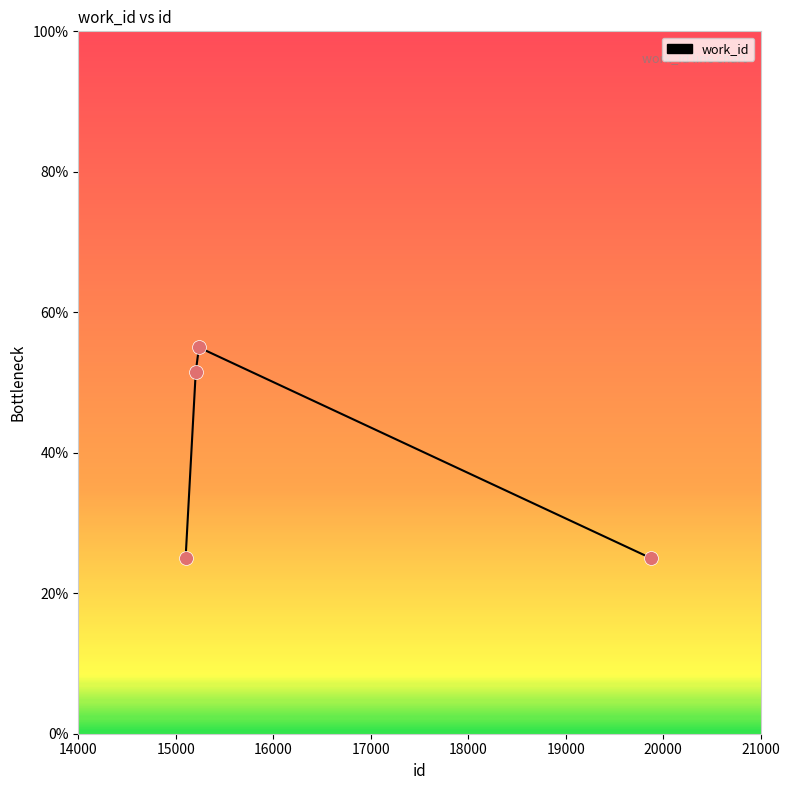

How many interior local peaks (higher than both neighbors) does the data have?

1